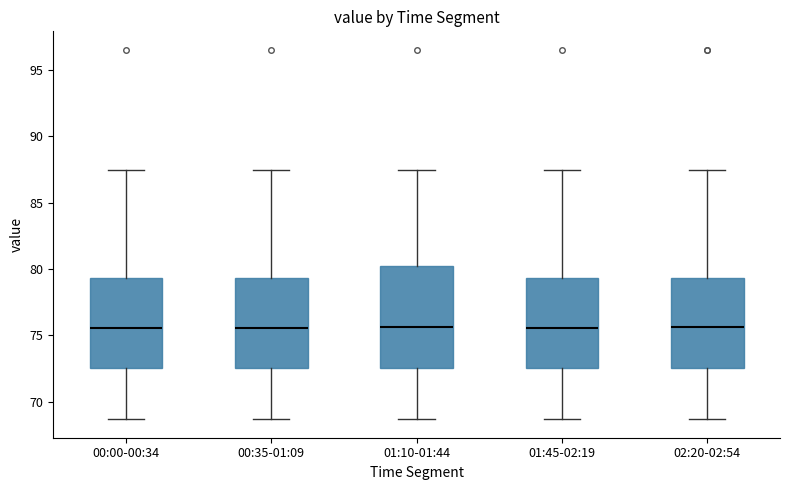

Reading left to right, read every box against the y-axis: the position of its median line, the range the box covers, and the ends of its whiskers. The values are not printed on the chart, so give them approximately, as read against the axis.

00:00-00:34: median 75.5, box 72.5 to 79.5, whiskers 68.5 to 87.5
00:35-01:09: median 75.5, box 72.5 to 79.5, whiskers 68.5 to 87.5
01:10-01:44: median 75.5, box 72.5 to 80.0, whiskers 68.5 to 87.5
01:45-02:19: median 75.5, box 72.5 to 79.5, whiskers 68.5 to 87.5
02:20-02:54: median 75.5, box 72.5 to 79.5, whiskers 68.5 to 87.5